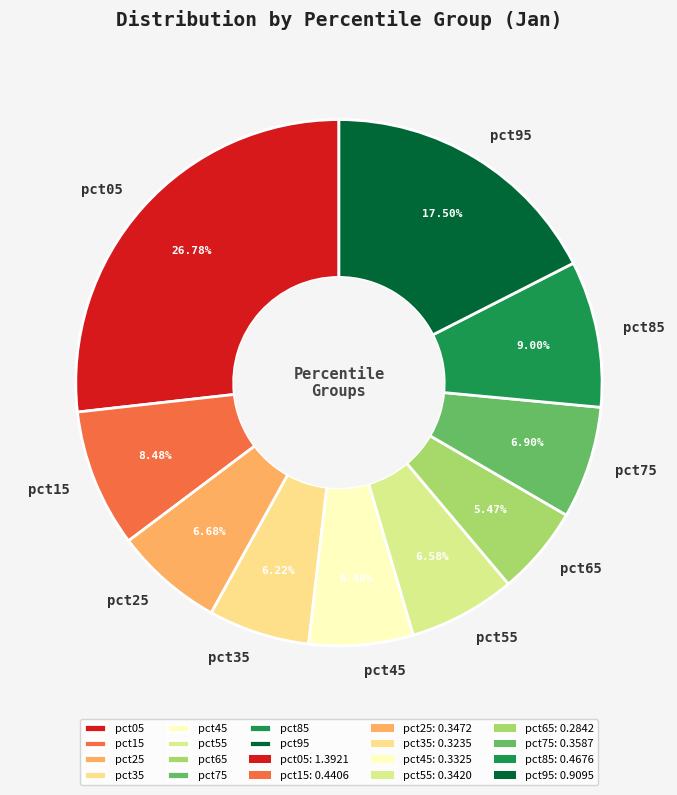

Between pct85 and pct95, which is larger?

pct95